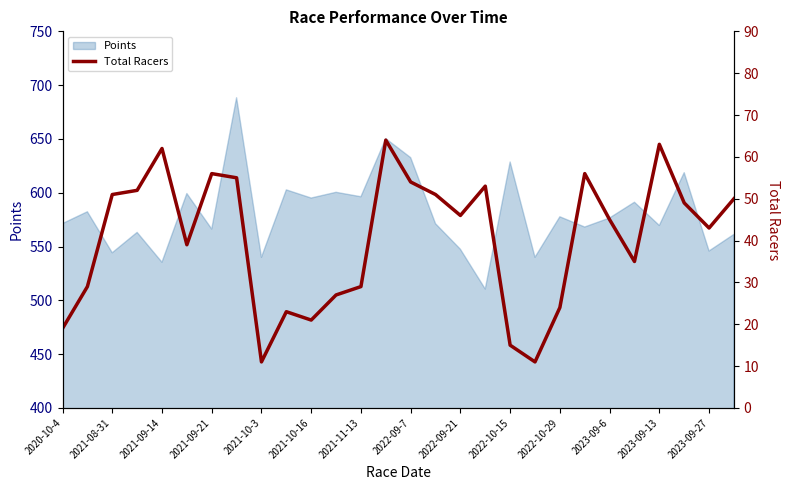

Is it true that Points equals 632.6 at 2022-09-7?

True